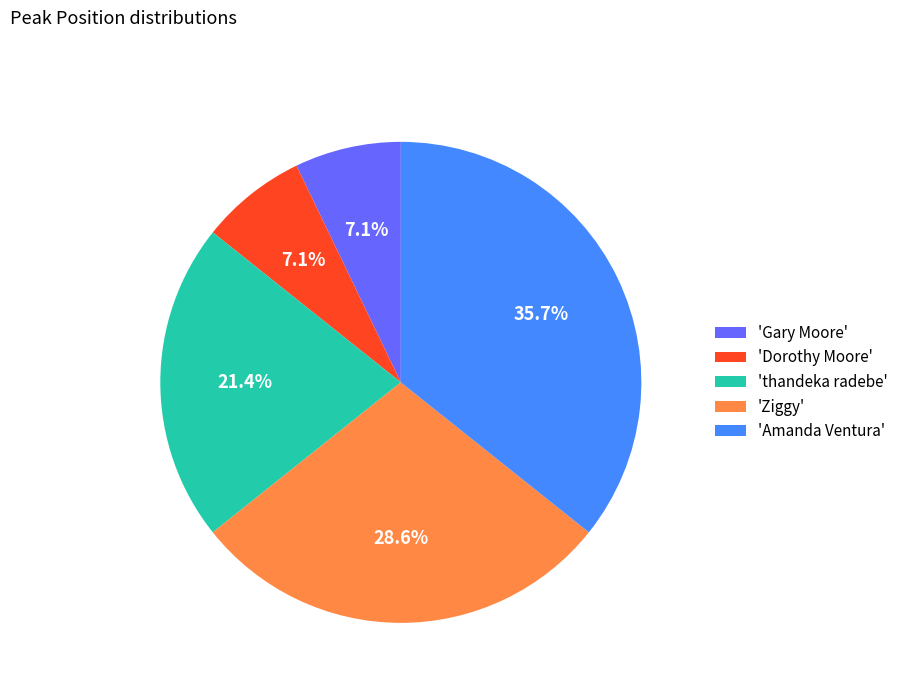

To the nearest percent, what is the difference between the largest and smallest slice percentages?

29%